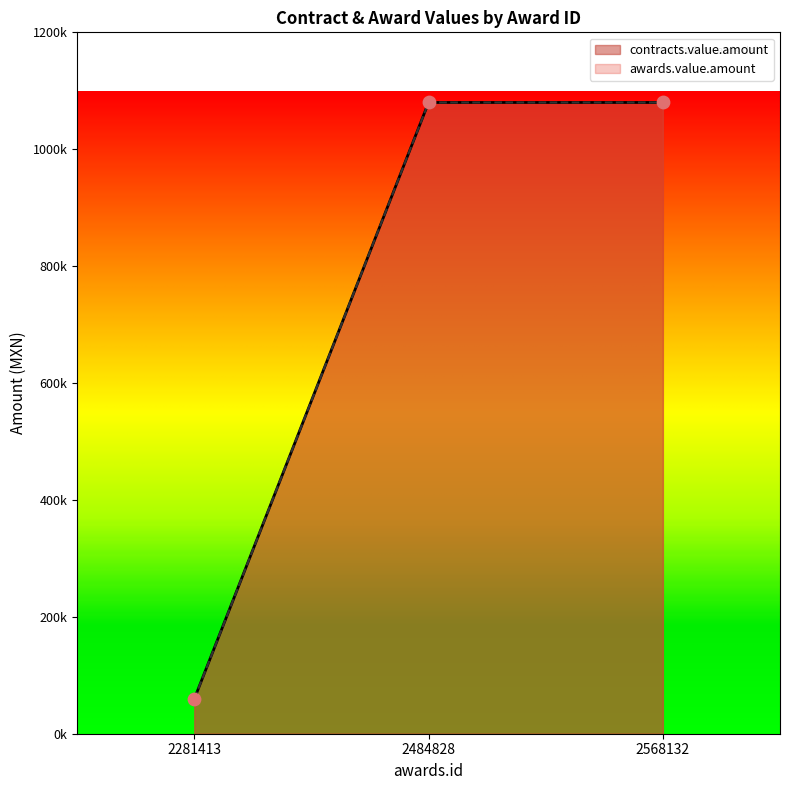

Which series reaches the minimum Y coordinate?

contracts.value.amount